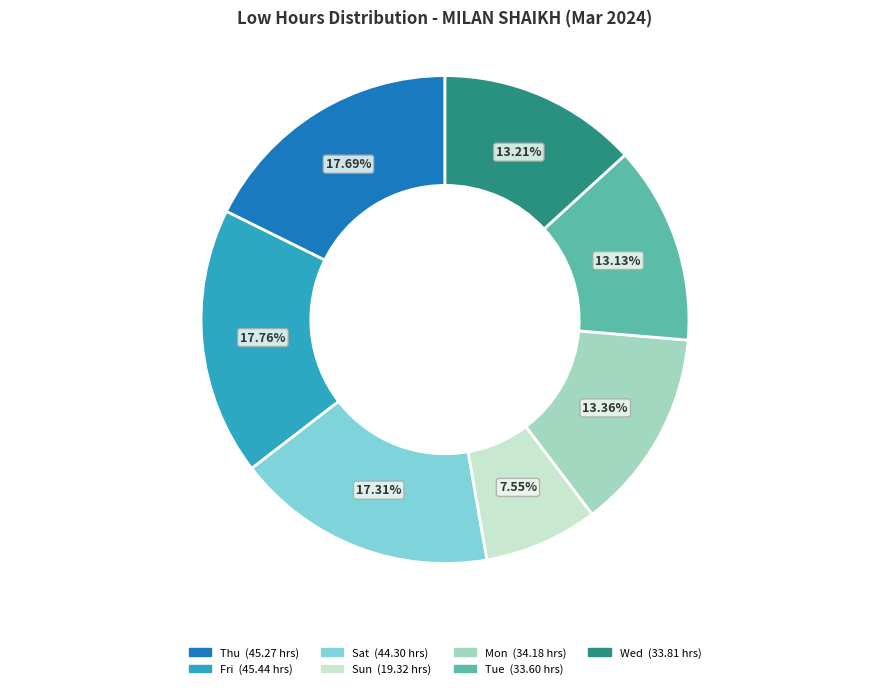

Does any single category account for the majority?

No